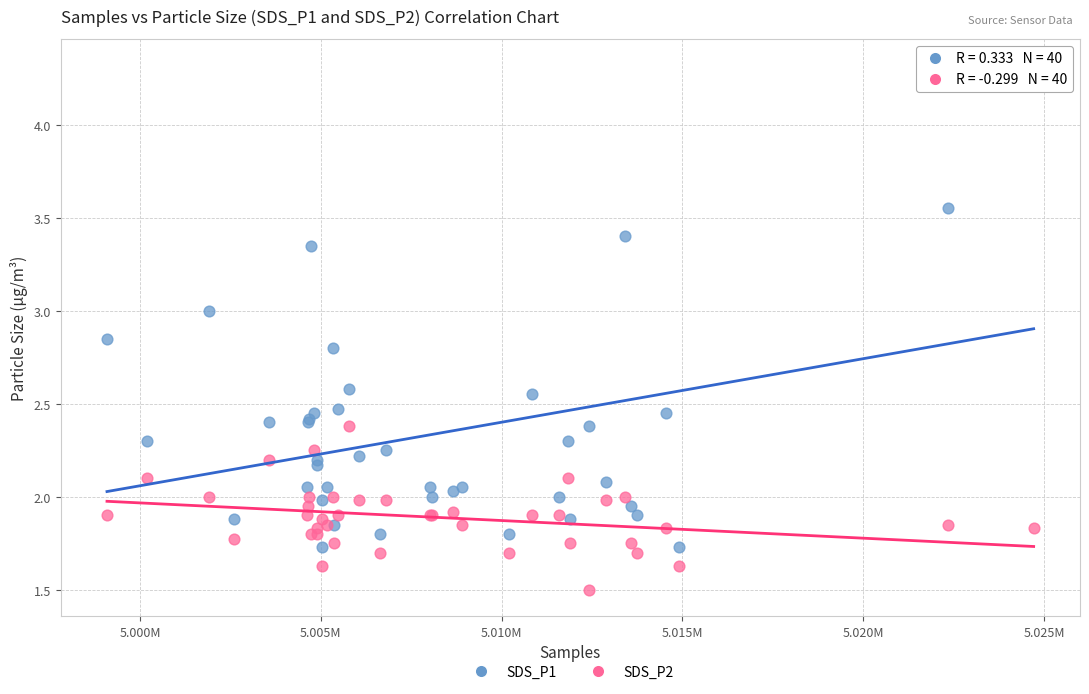

What is the X range (max minus min) for the scatter plot?

25628.0